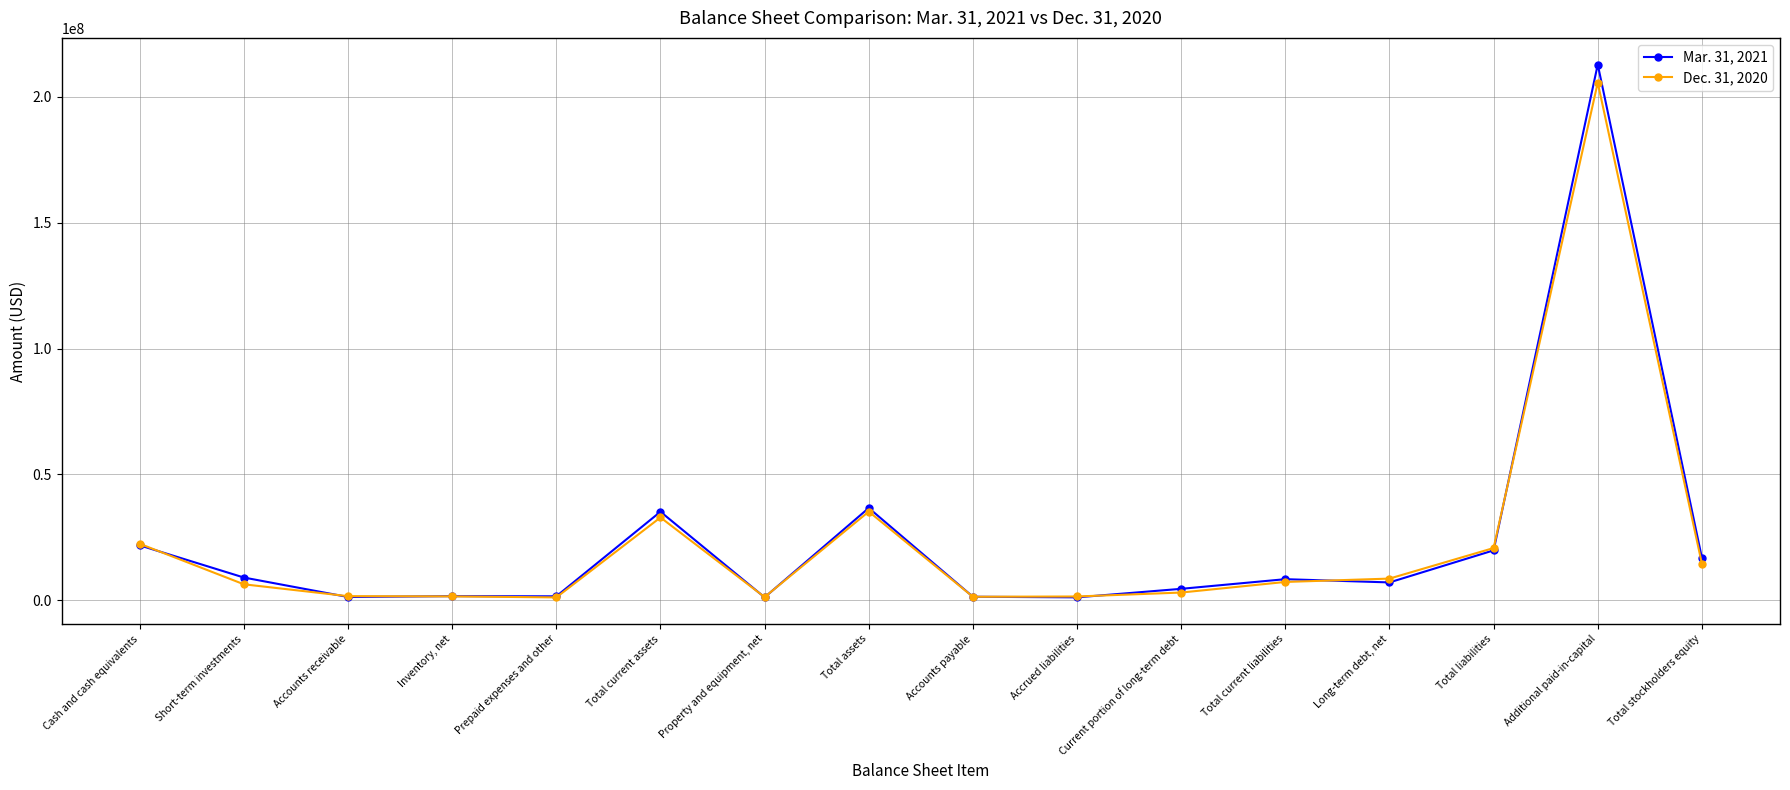

What is the greatest value displayed?

212866206